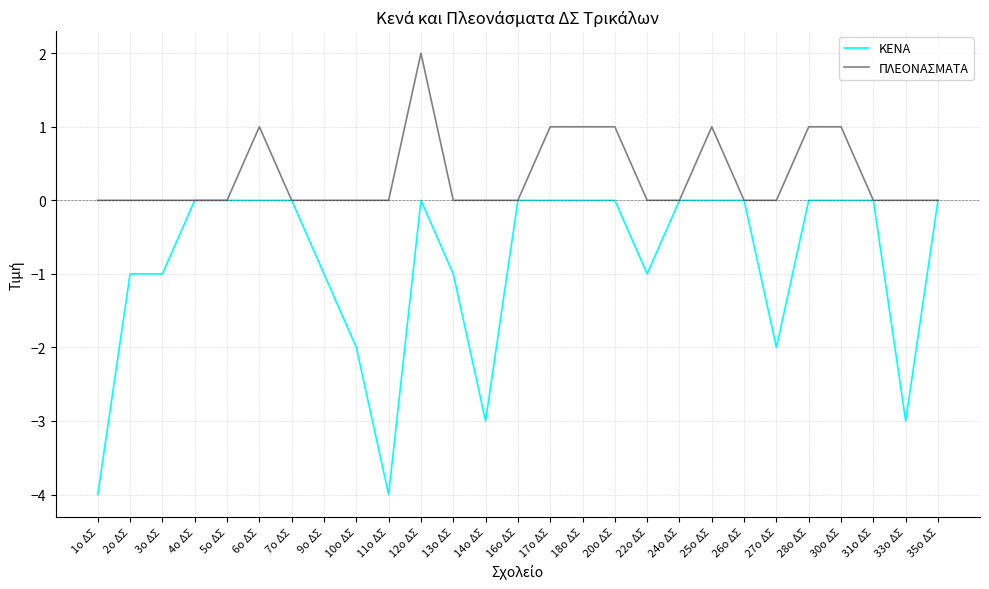

Is the value of ΚΕΝΑ at 17ο ΔΣ greater than the value of ΠΛΕΟΝΑΣΜΑΤΑ at 28ο ΔΣ?

No